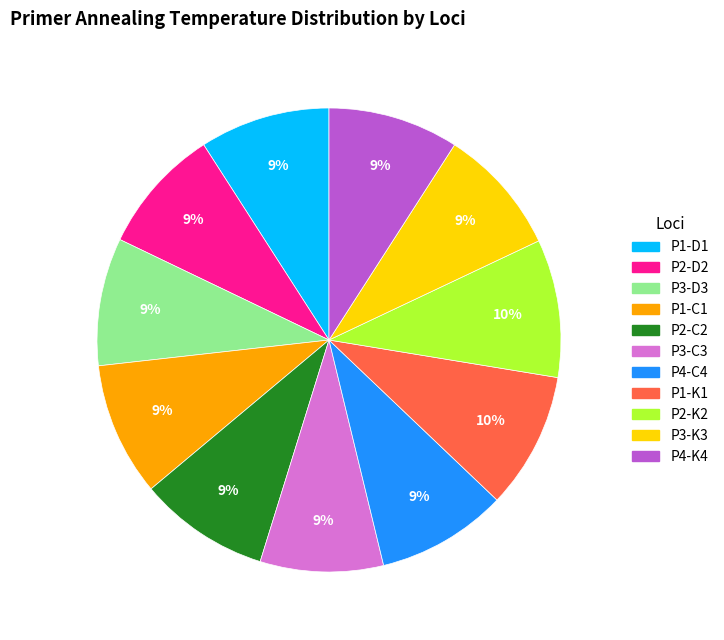

To the nearest percent, what is the difference between the largest and smallest slice percentages?

1%